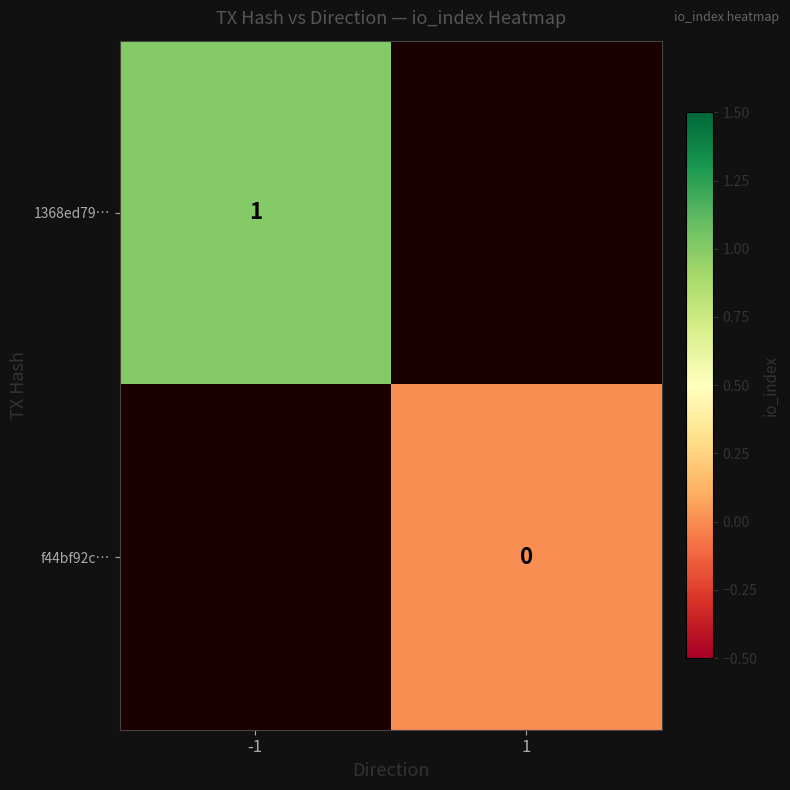

The value of 1368ed79… at -1 is 1. True or false?

True